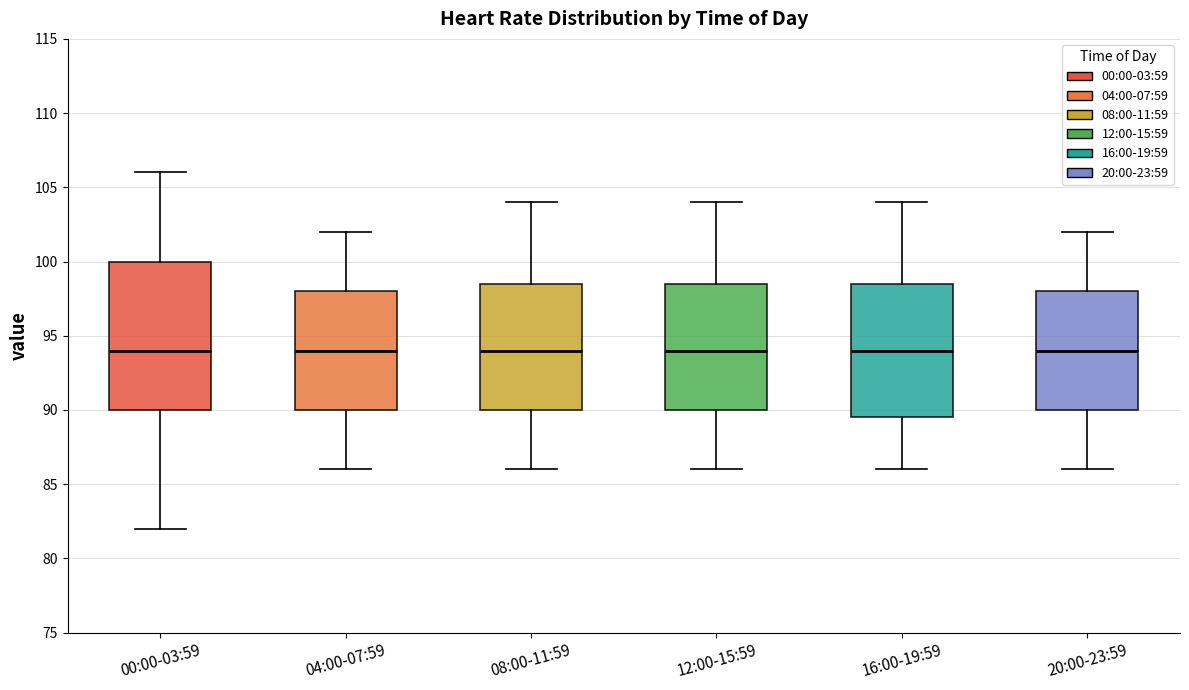

Reading left to right, transcribe this box plot: for each box, give where its median line is, the range the box spans, and where its two whiskers end, as read against the y-axis. The values are not printed on the chart, so give them approximately, as read against the axis.

00:00-03:59: median 94.0, box 90.0 to 100.0, whiskers 82.0 to 106.0
04:00-07:59: median 94.0, box 90.0 to 98.0, whiskers 86.0 to 102.0
08:00-11:59: median 94.0, box 90.0 to 98.5, whiskers 86.0 to 104.0
12:00-15:59: median 94.0, box 90.0 to 98.5, whiskers 86.0 to 104.0
16:00-19:59: median 94.0, box 89.5 to 98.5, whiskers 86.0 to 104.0
20:00-23:59: median 94.0, box 90.0 to 98.0, whiskers 86.0 to 102.0